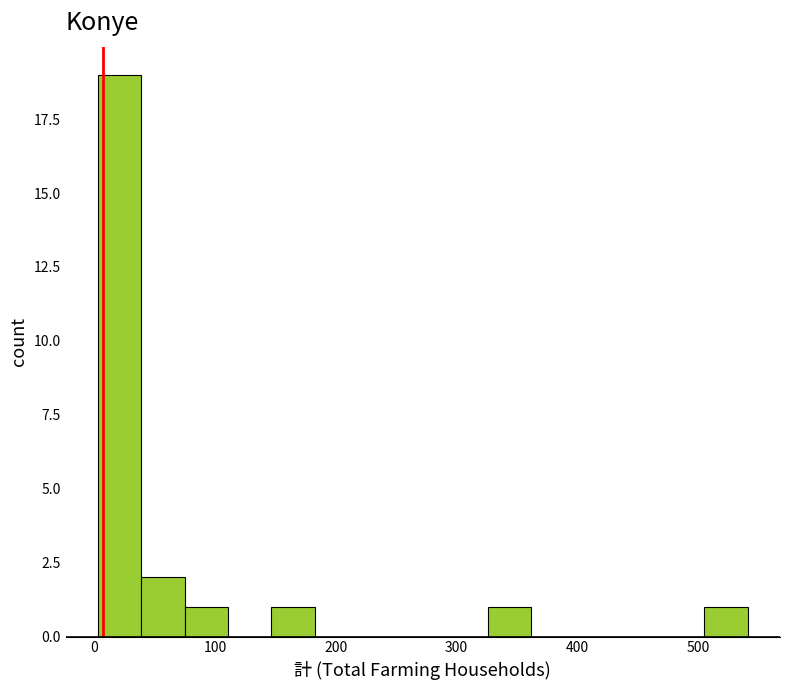

Read against the x-axis, roughly where is the centre of the tallest bar?

20